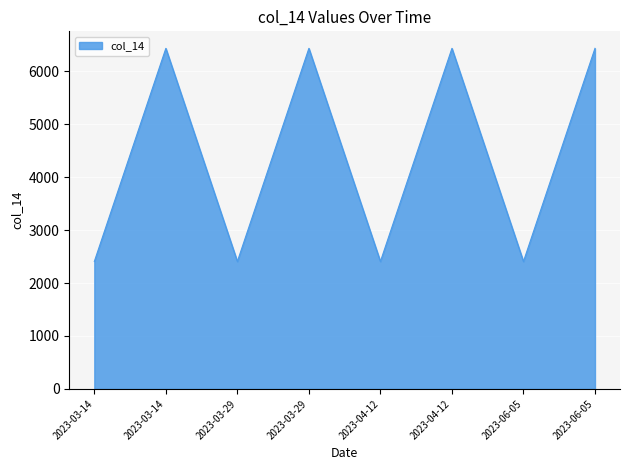

What is the sum of all values?

35347.9